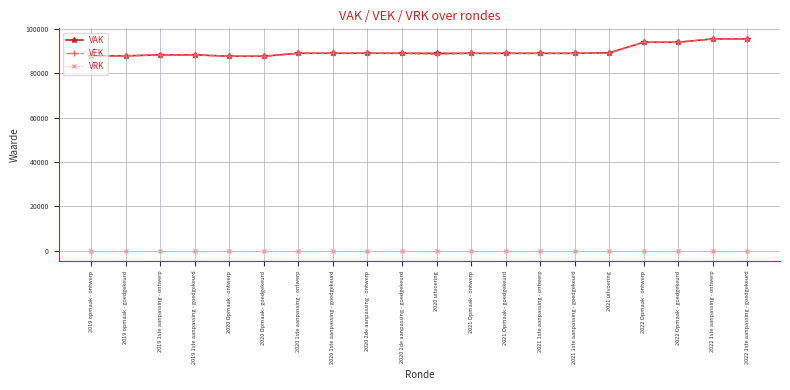

What position from the right is 2020 1ste aanpassing - goedgekeurd?

13